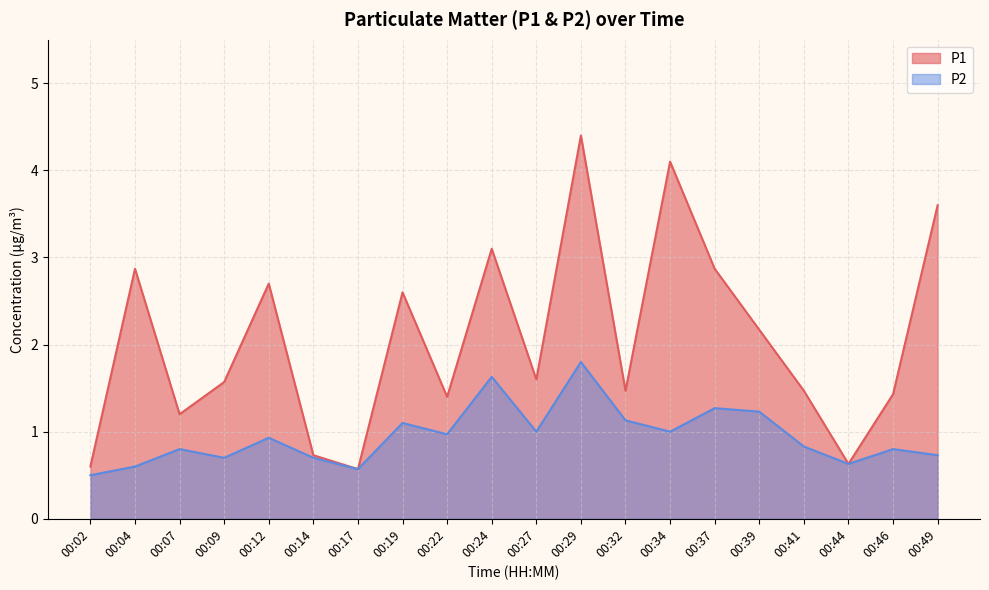

True or false: P2 and P1 intersect in this chart.

False